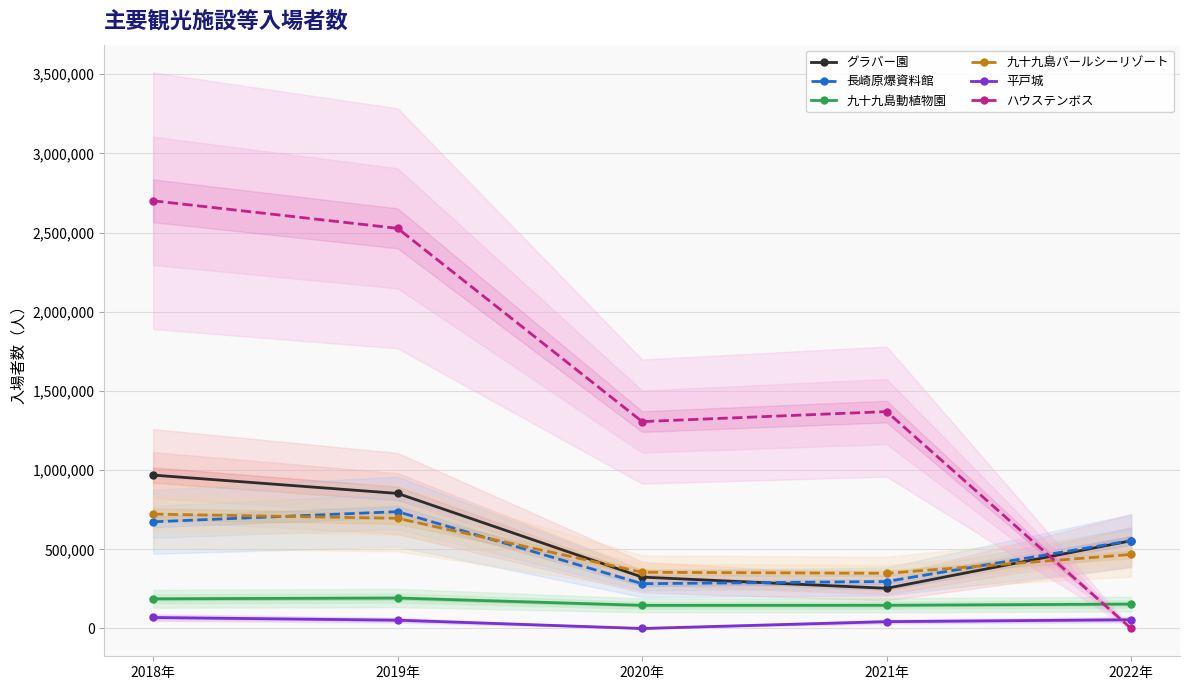

What are all the series names shown in the legend?

グラバー園, 長崎原爆資料館, 九十九島動植物園, 九十九島パールシーリゾート, 平戸城, ハウステンボス